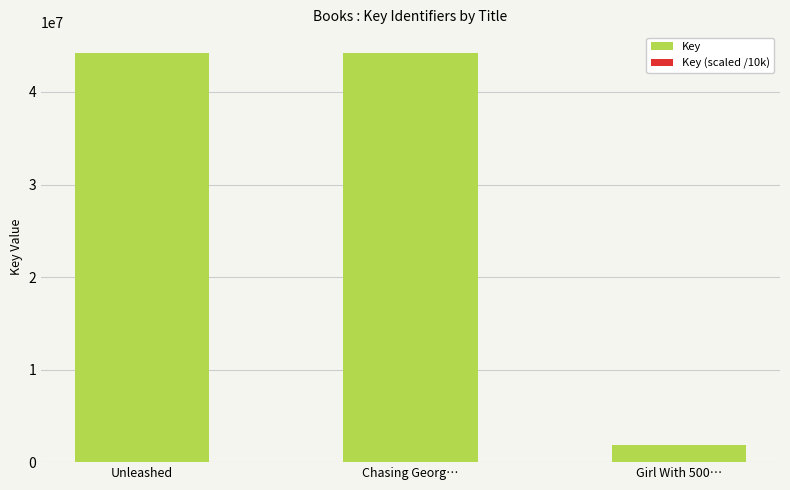

How many bars are there in each group?

2